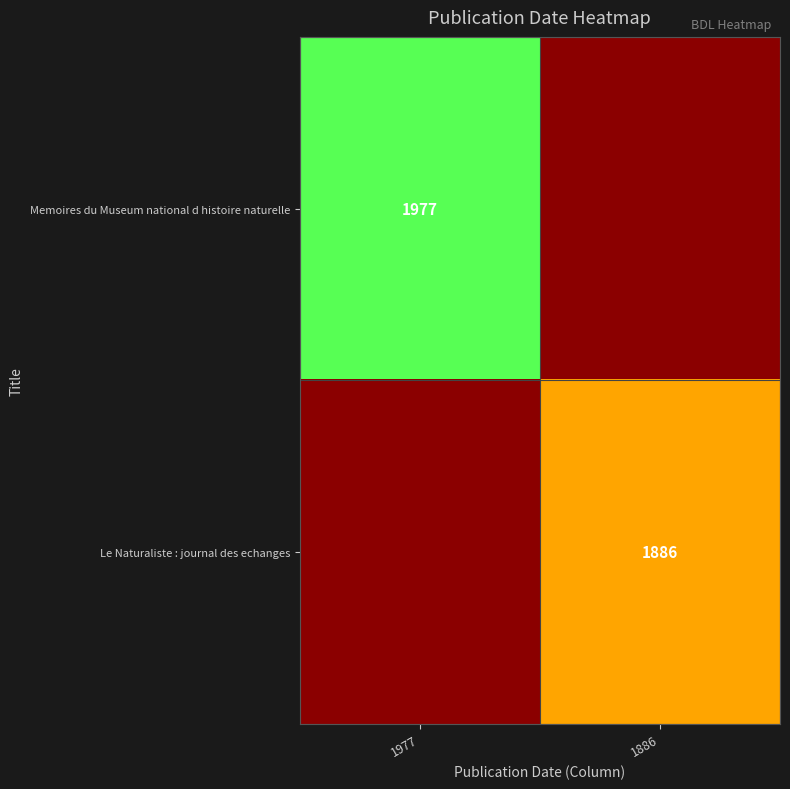

The Le Naturaliste : journal des echanges series shows 697 at 1886. True or false?

False